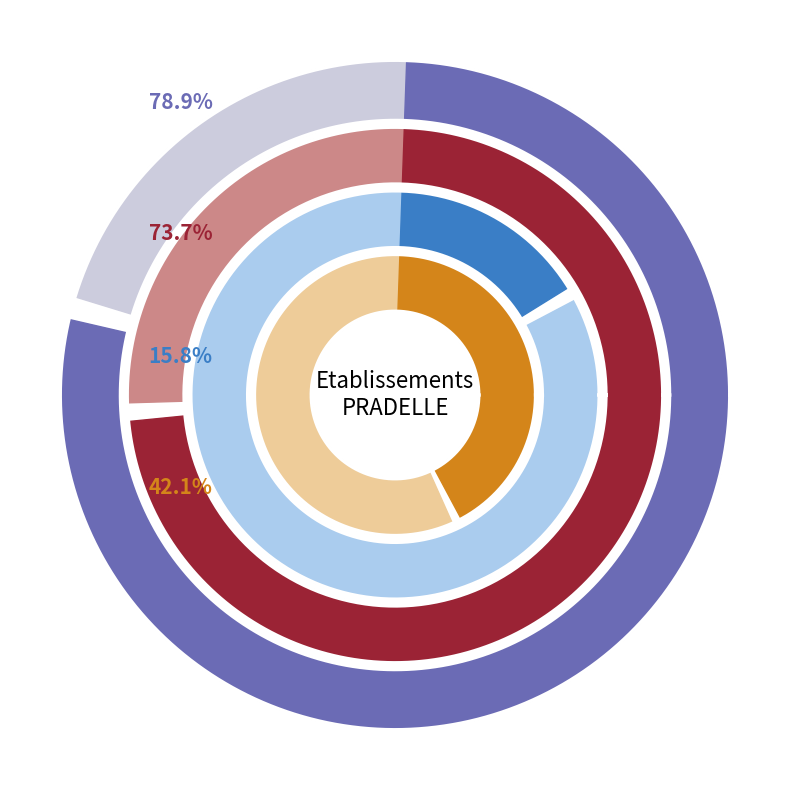

Does any single category account for the majority?

No